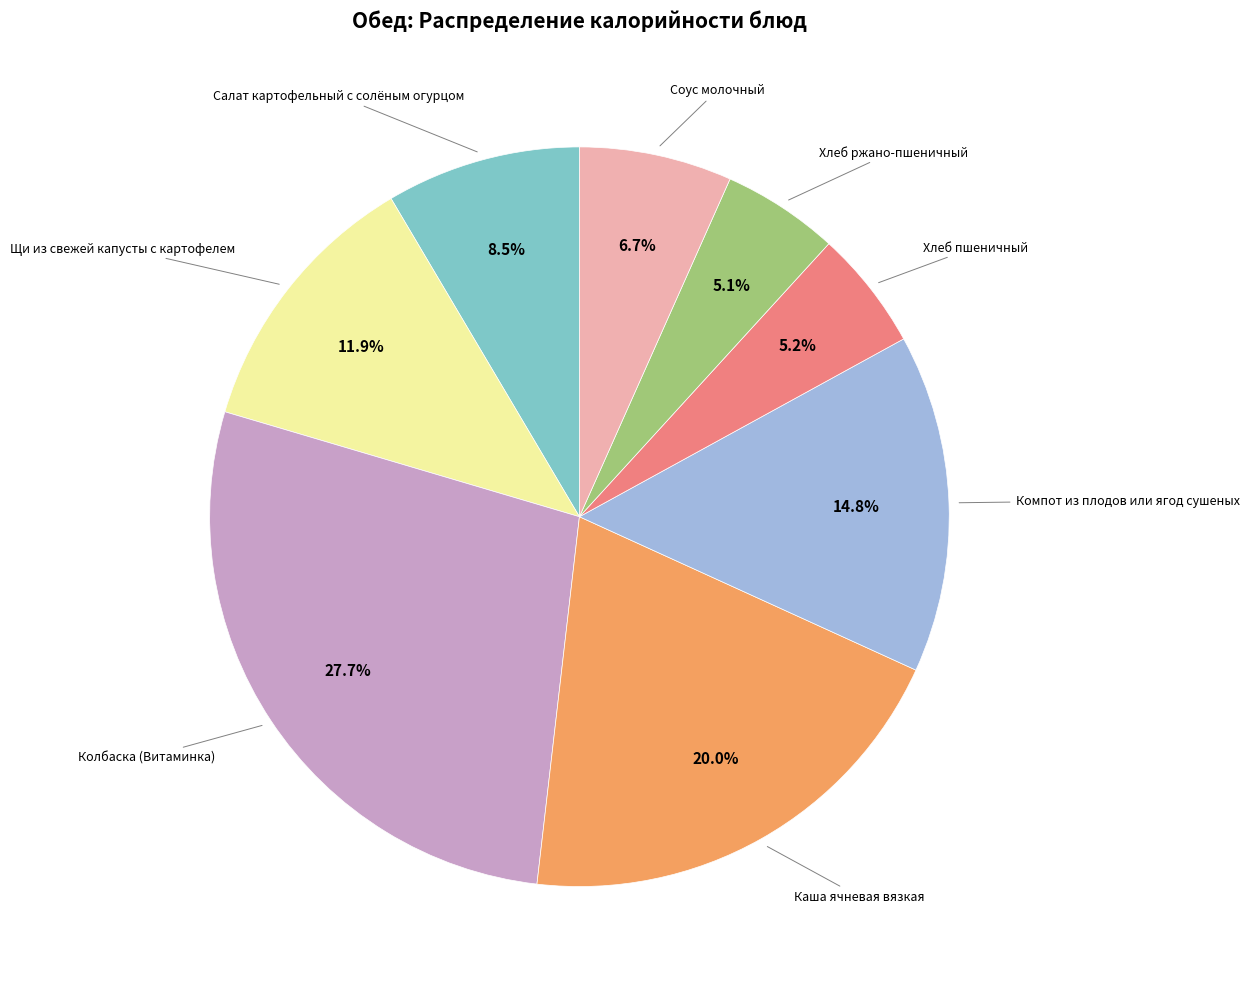

Is there any slice that represents more than half of the pie?

No